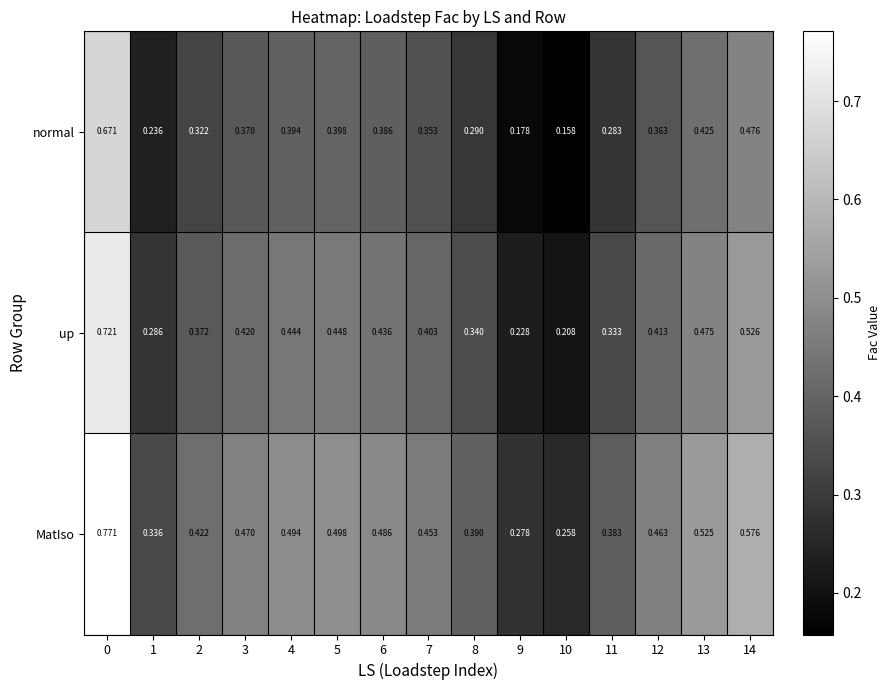

Is the value of up at 11 greater than the value of MatIso at 11?

No